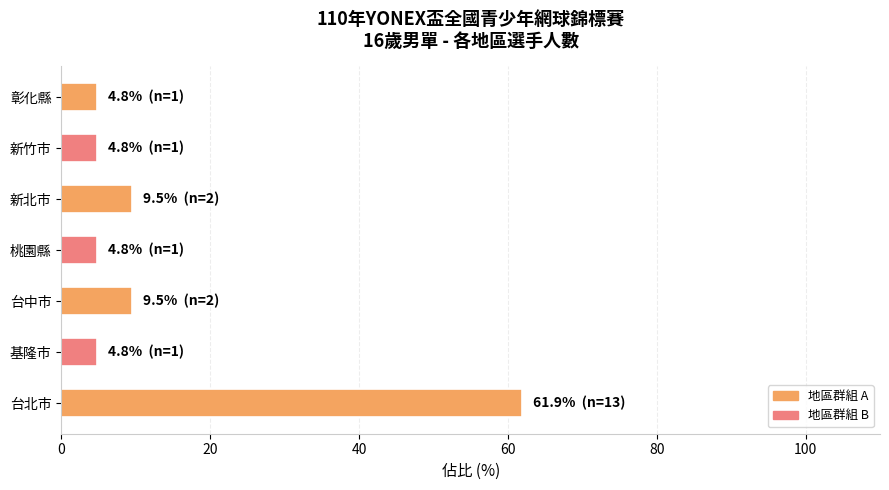

What is the difference between the second highest and minimum values?

4.8